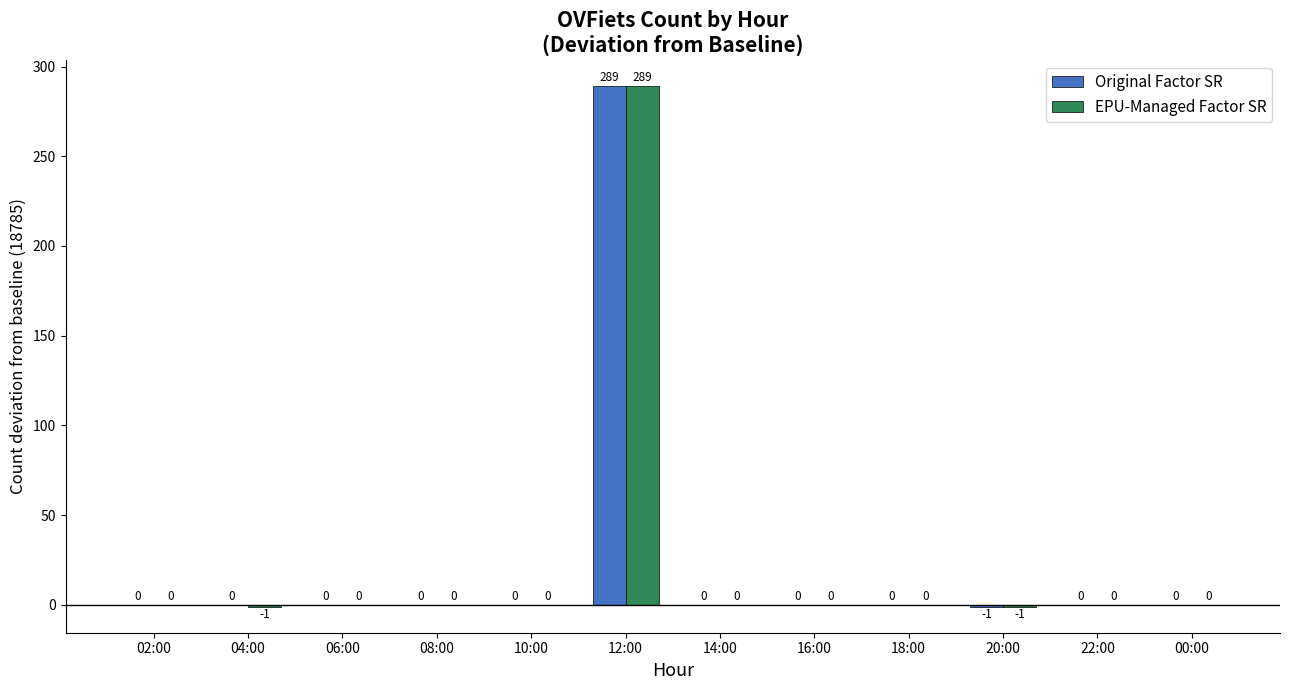

How many categories are shown in the chart?

12